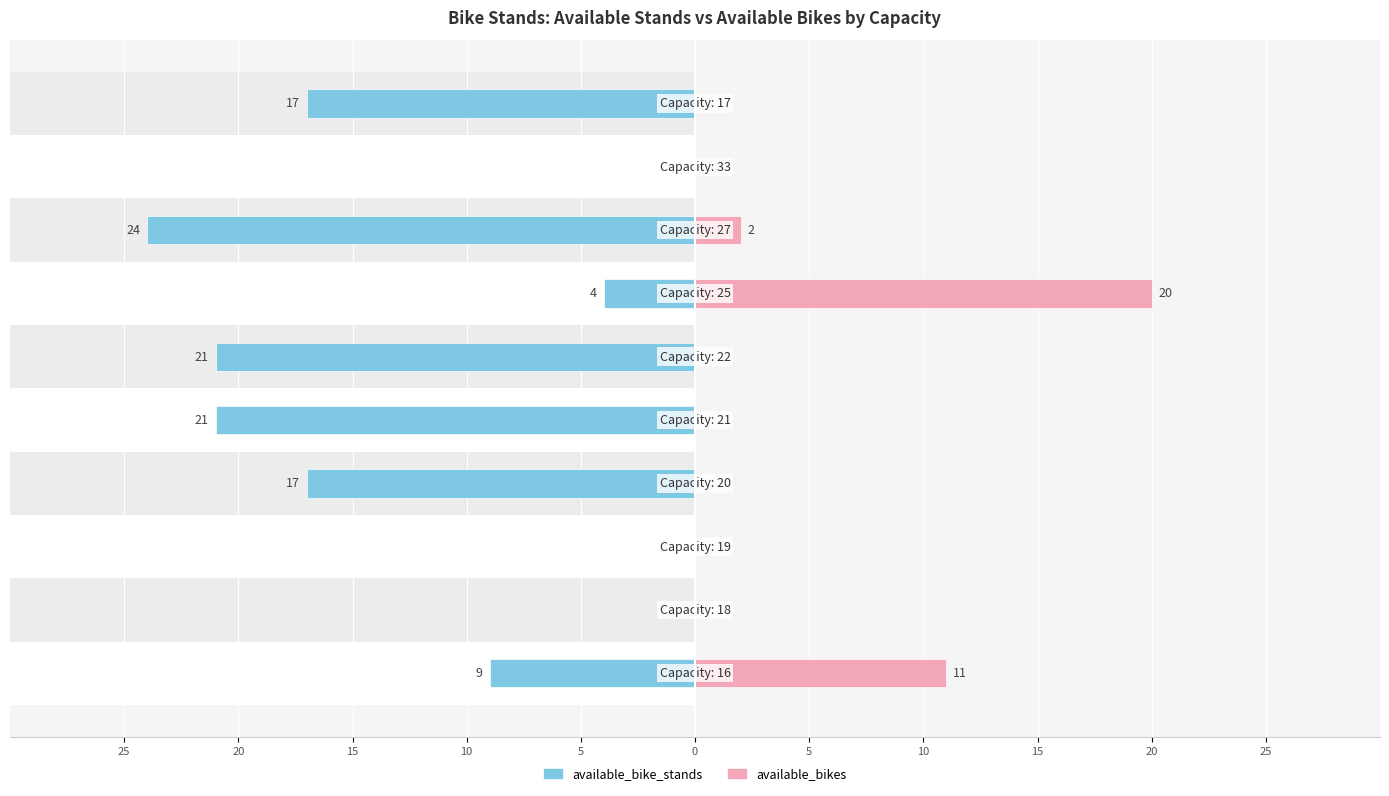

How many positive values does the available_bikes series have?

3